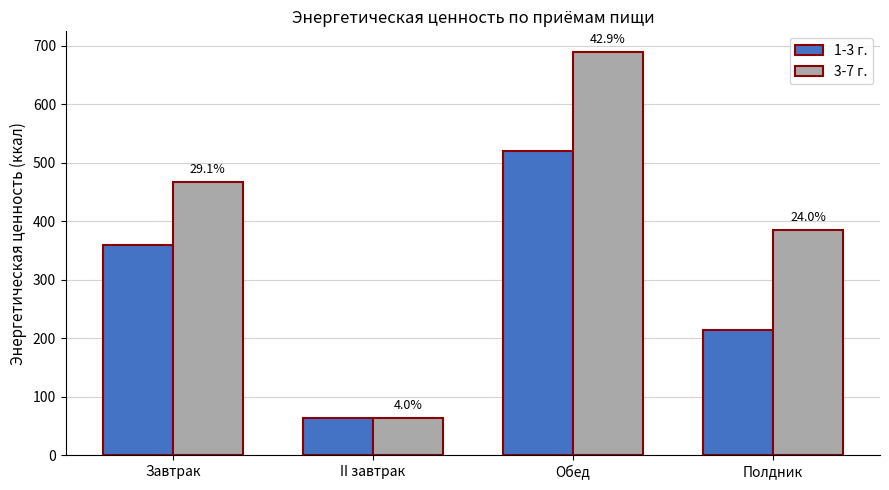

List the series in order of their overall mean, highest first.

3-7 г., 1-3 г.